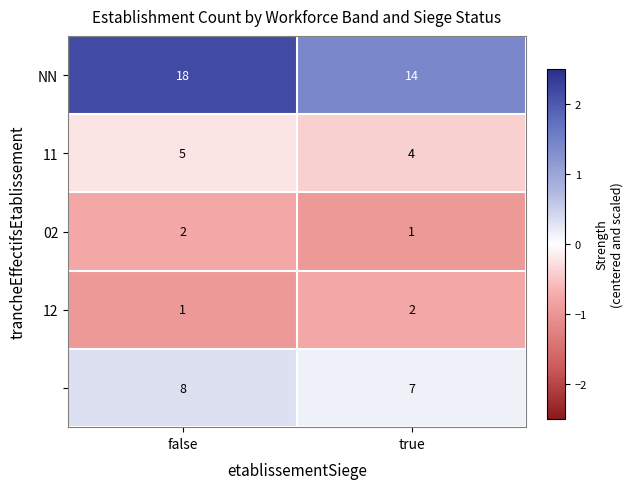

What is the total value across all series at true?

28